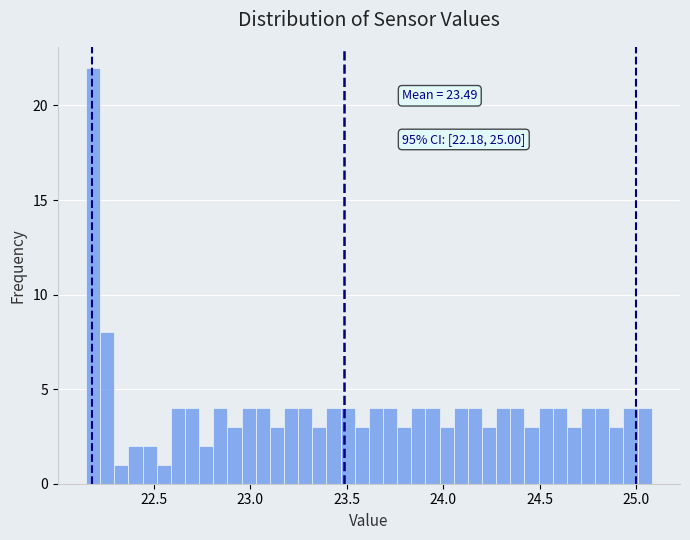

Around what value on the x-axis is the tallest bar? Give the approximate position of its centre, as read against the axis.

22.20